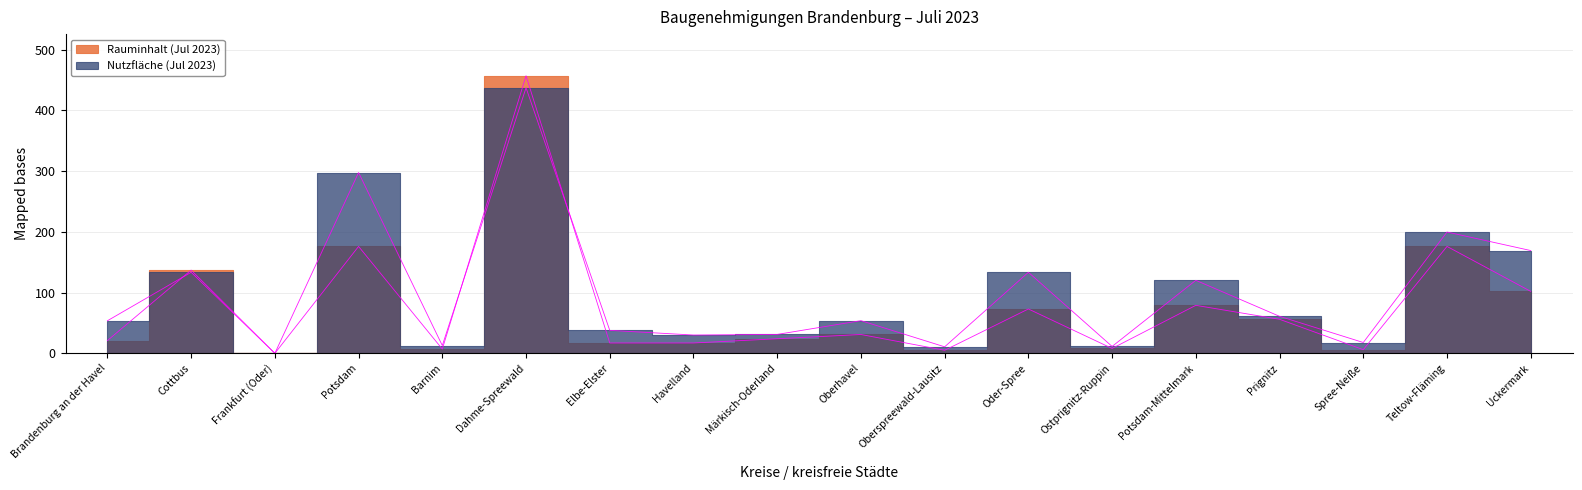

The Rauminhalt (Jul 2023) series shows 79.0 at Potsdam-Mittelmark. True or false?

True